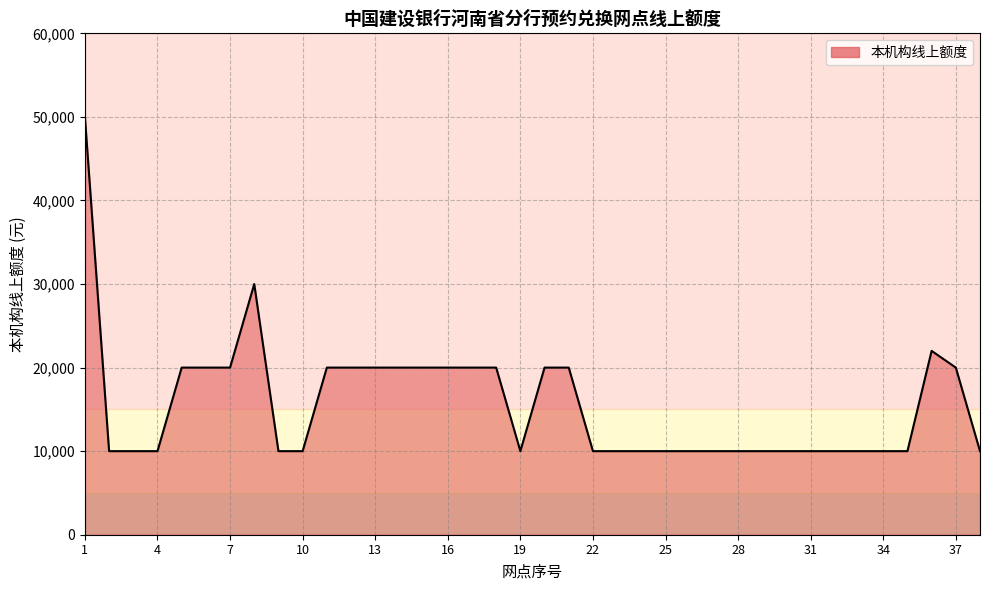

What is the smallest value displayed?

10000